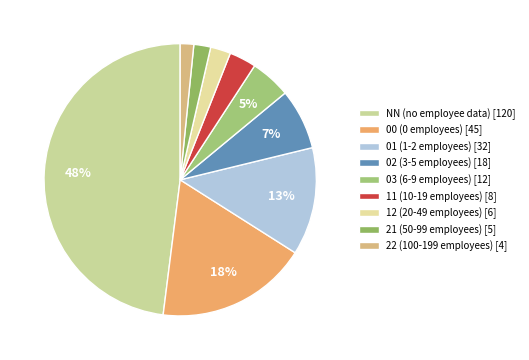

To the nearest percent, what is the combined percentage of 00 and 03?

23%